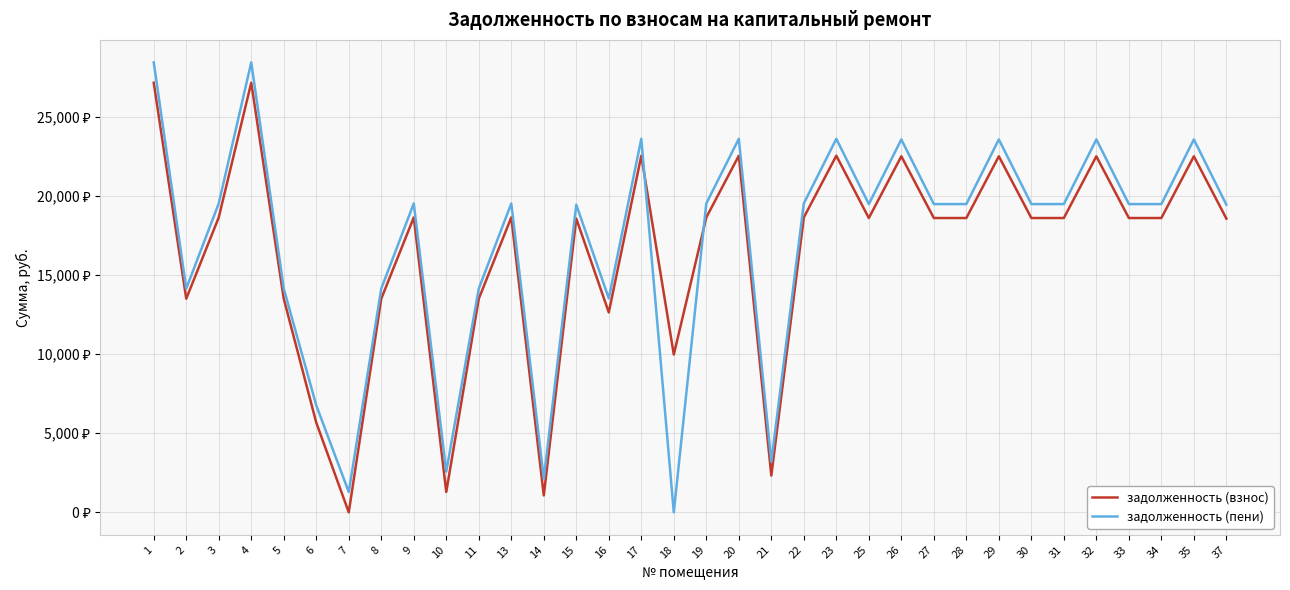

Is this an area chart (filled region under the line)?

No